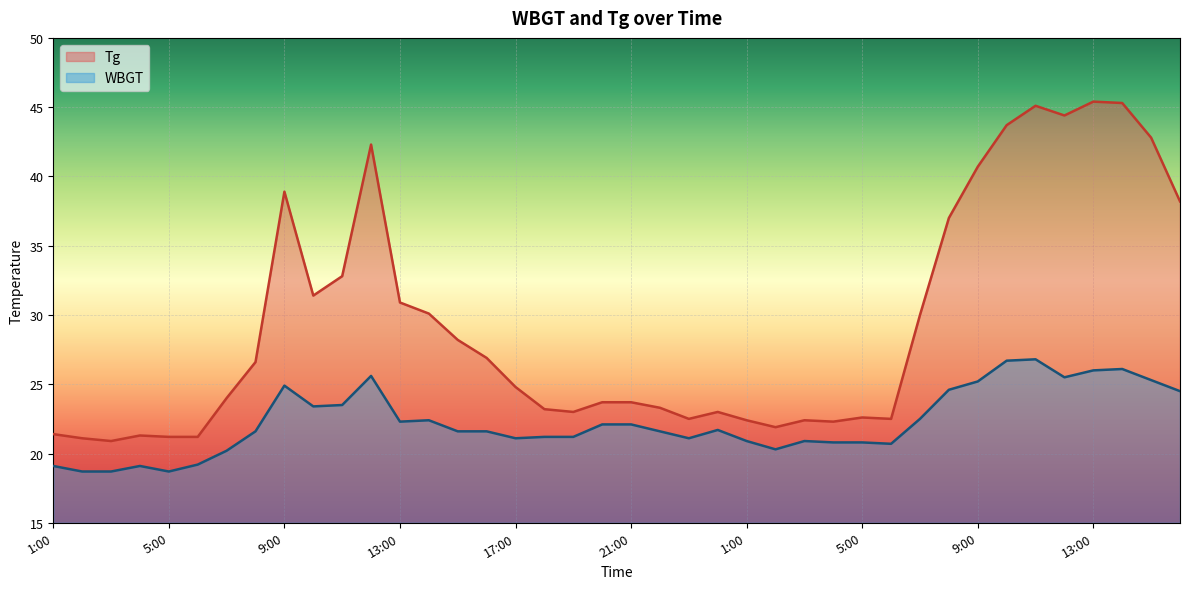

Between 3:00 and 23:00, which series saw the biggest shift?

WBGT